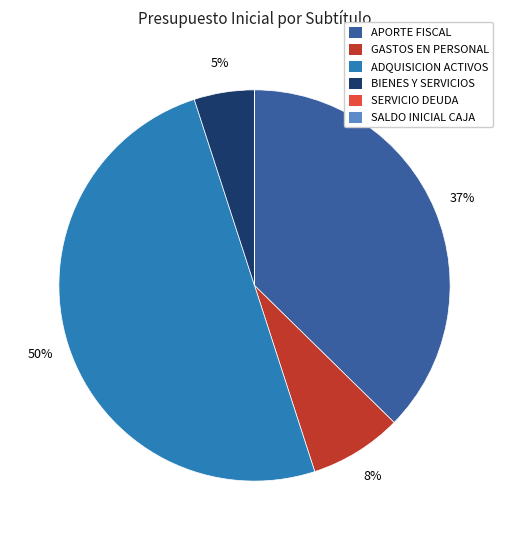

To the nearest percent, what is the difference between the largest and smallest slice percentages?

50%